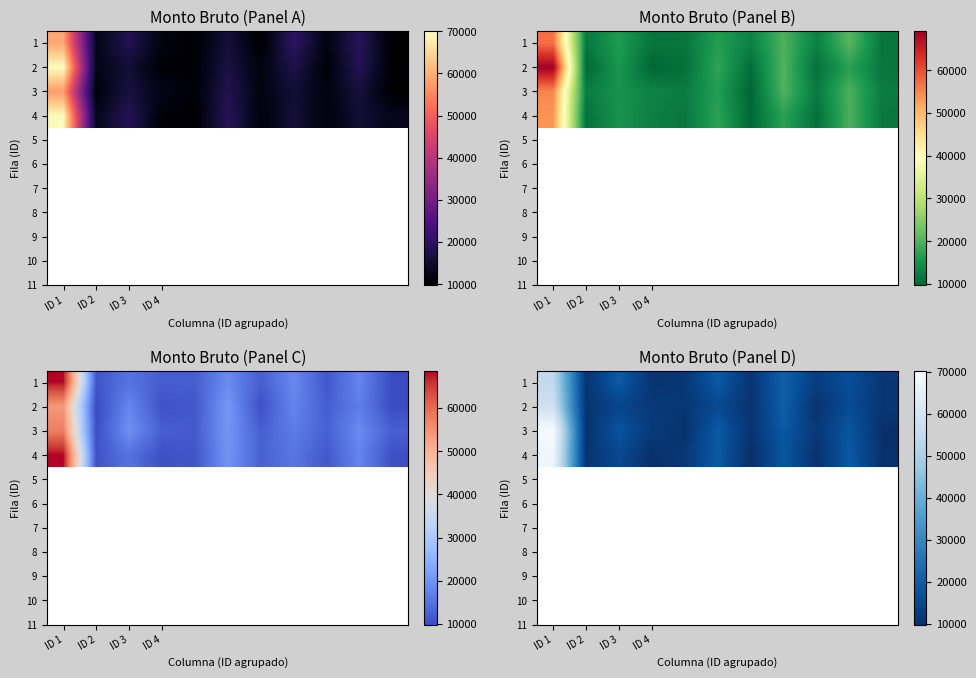

Rank the series by their maximum value, from highest to lowest.

3, 4, 2, 1